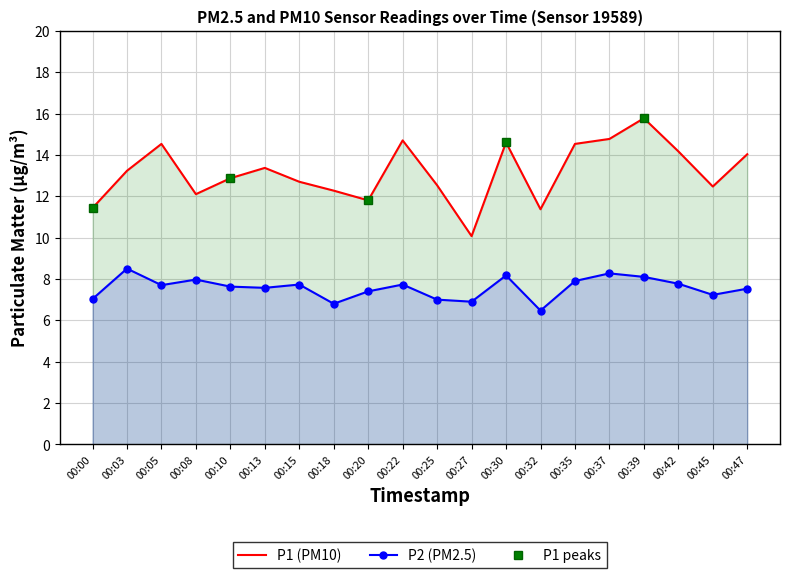

How many data points in P1 are less than 13?

10